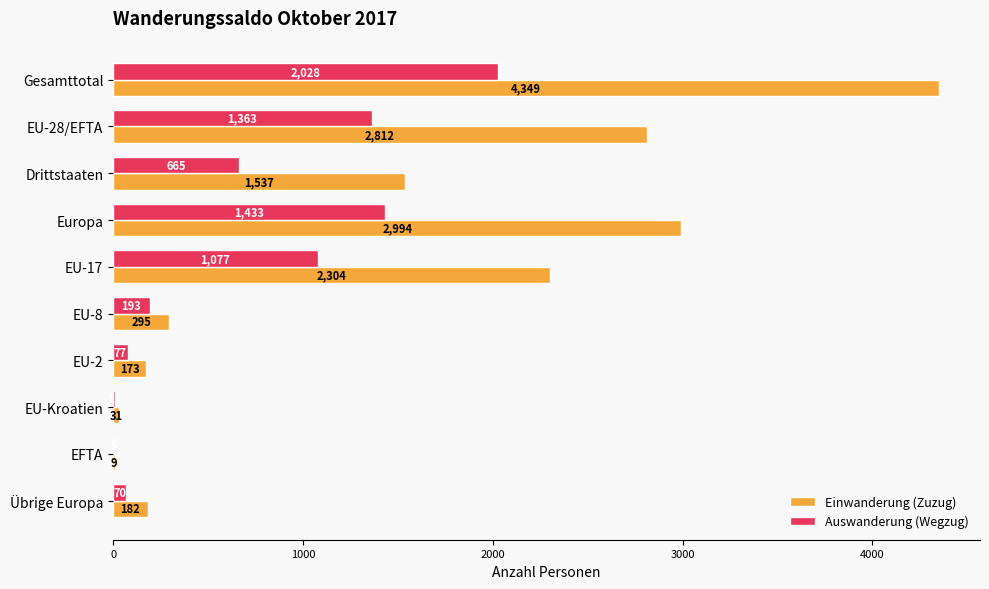

What are all the series names shown in the legend?

Einwanderung (Zuzug), Auswanderung (Wegzug)